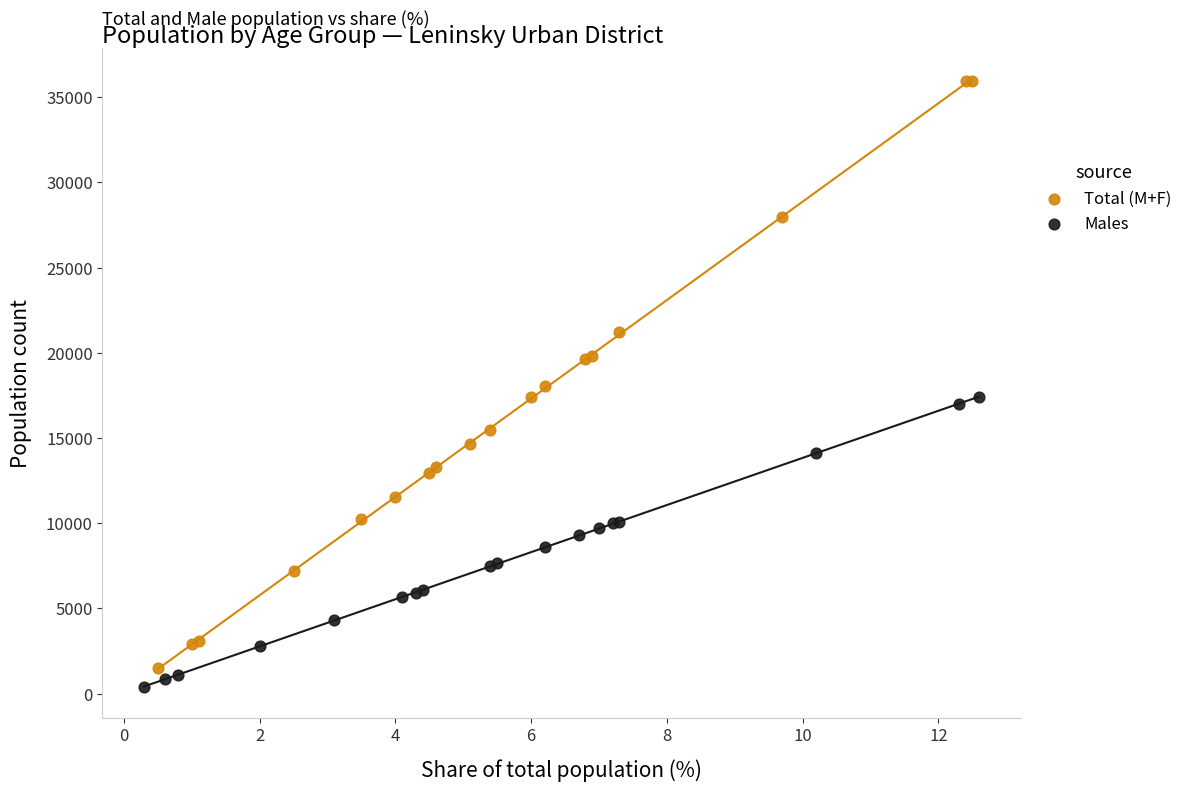

What are all the series names shown in the legend?

Total (M+F), Males